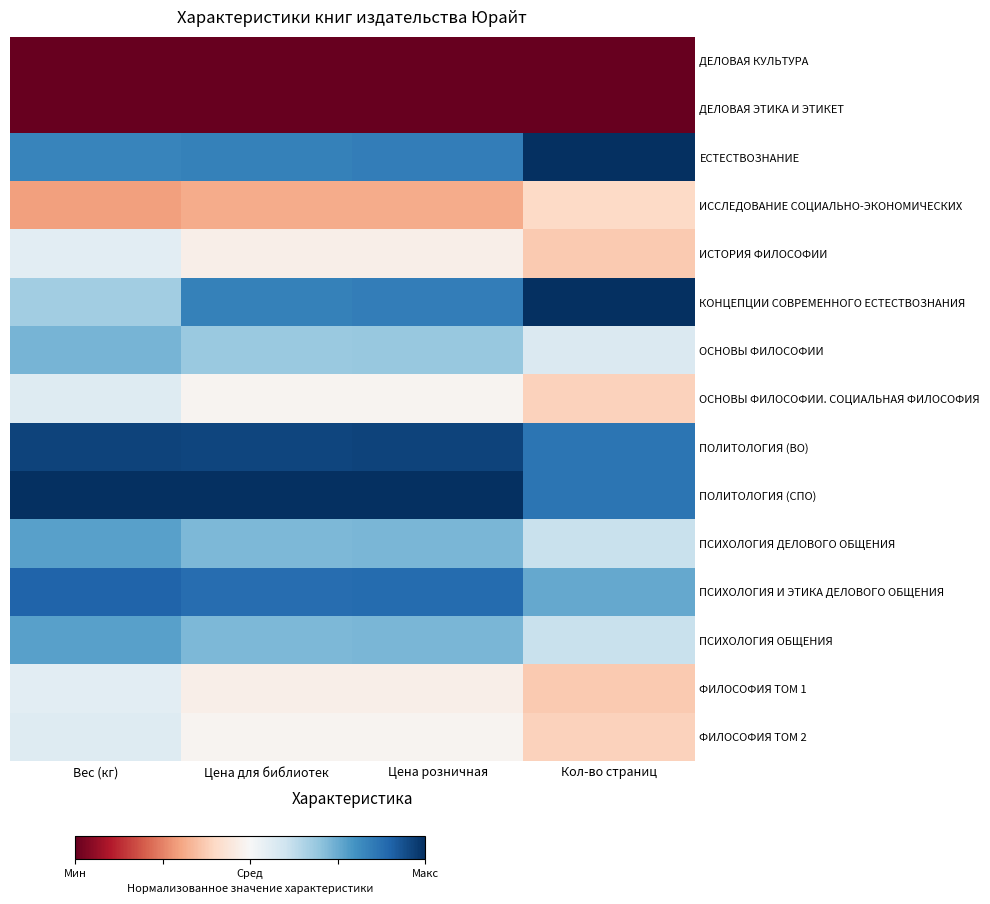

At which category is the sum across all series the highest?

Вес (кг)